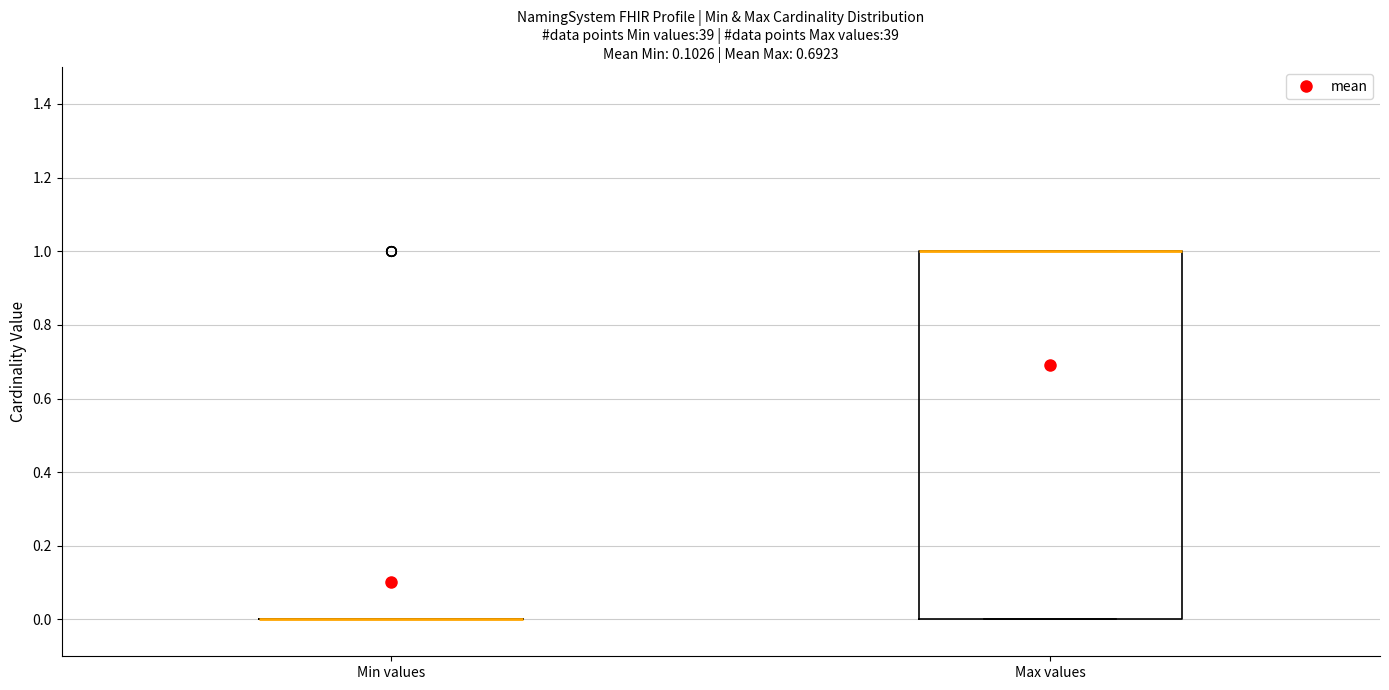

Comparing the boxes themselves (not the whiskers), which one is the tallest?

Max values